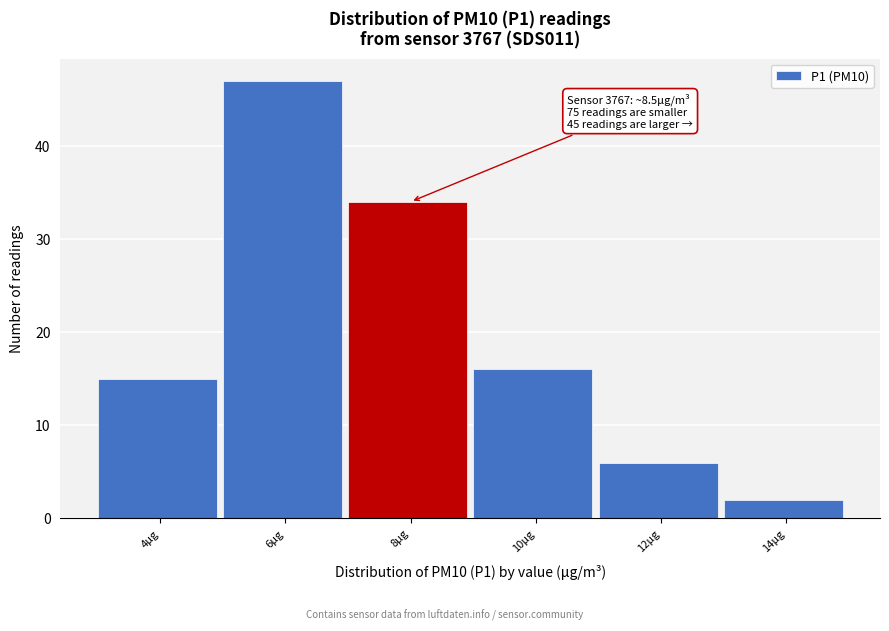

Reading right to left, extract all data points from this chart.

14µg=2	12µg=6	10µg=16	8µg=34	6µg=47	4µg=15